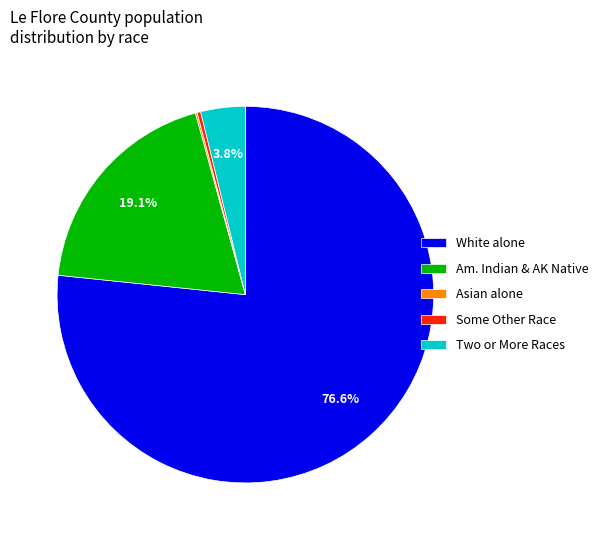

What percentage is NOT represented by Am. Indian & AK Native?

80.9%